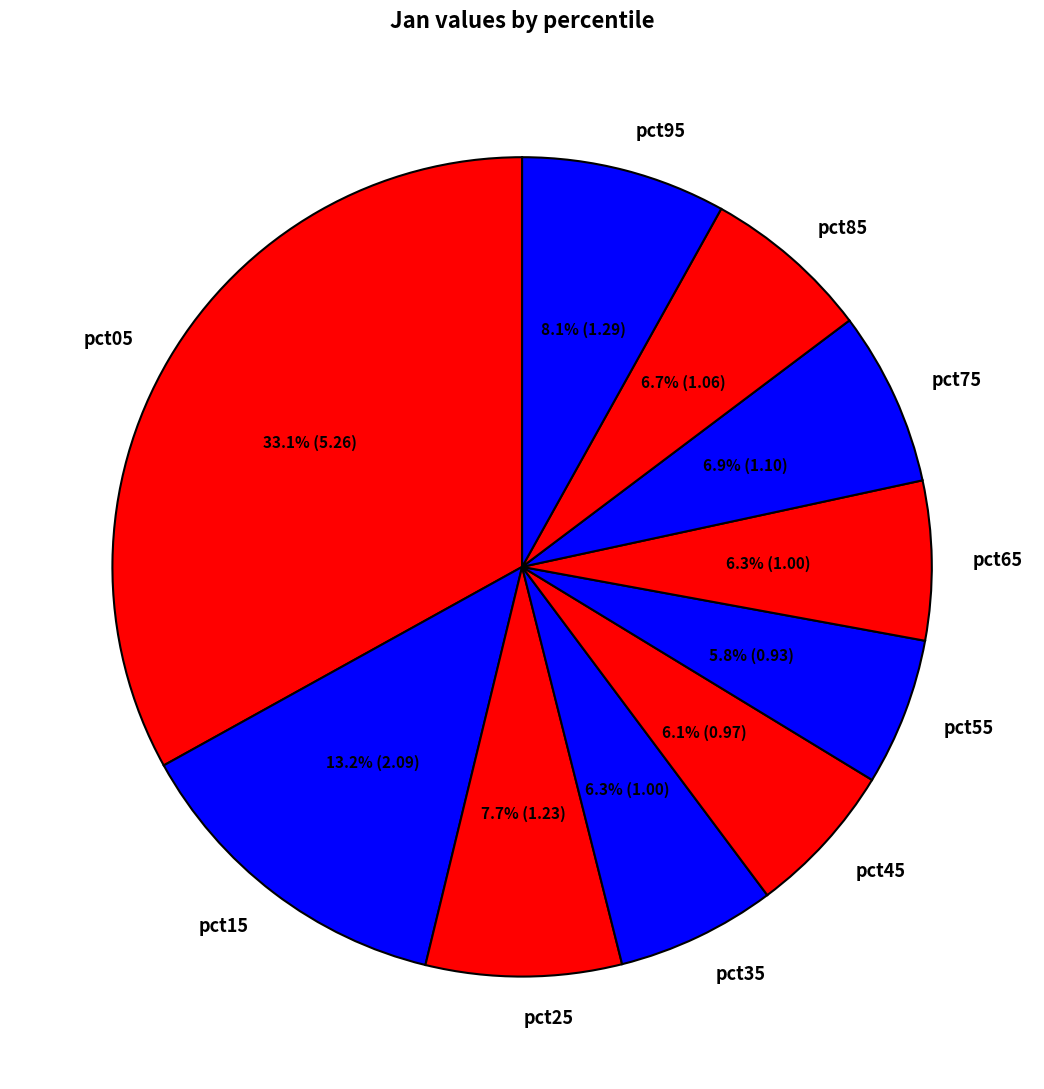

To the nearest percent, what portion does pct35 represent?

6%